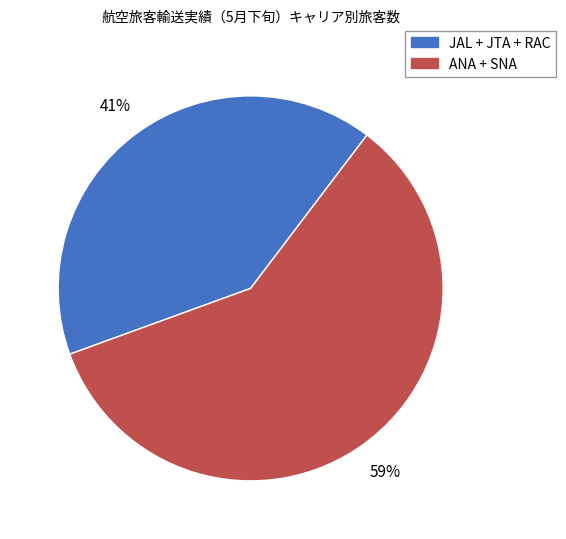

Do JAL + JTA + RAC and ANA + SNA together represent more than half of the pie?

Yes